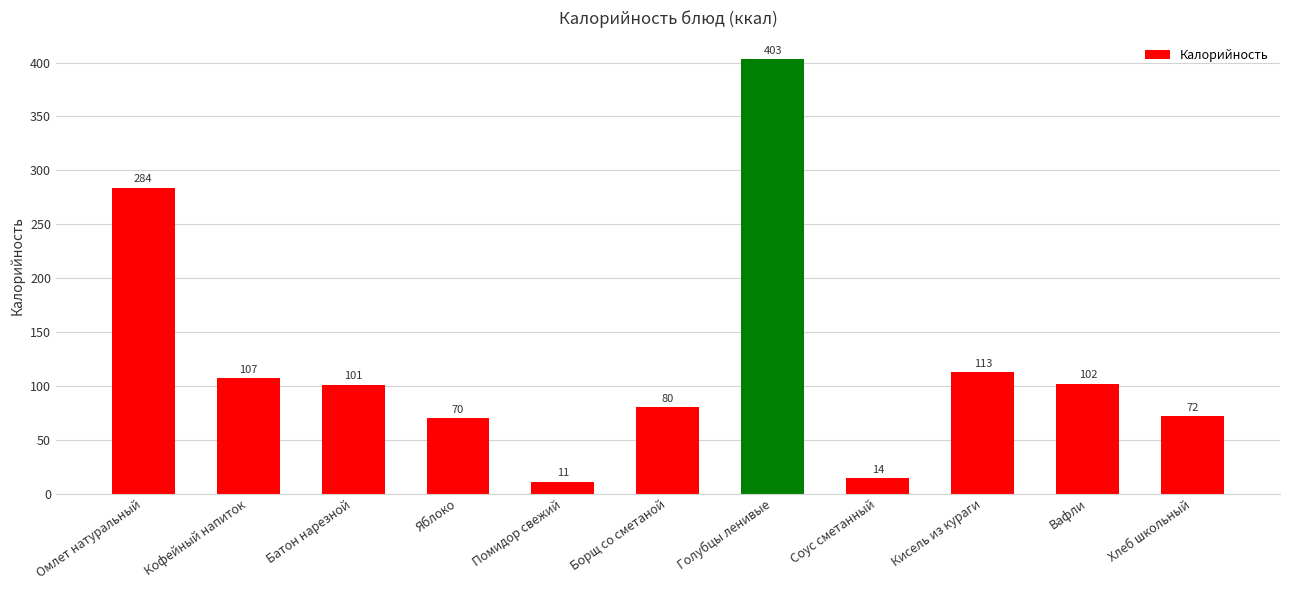

What is the ratio of the value at Помидор свежий to the value at Кисель из кураги?

0.1